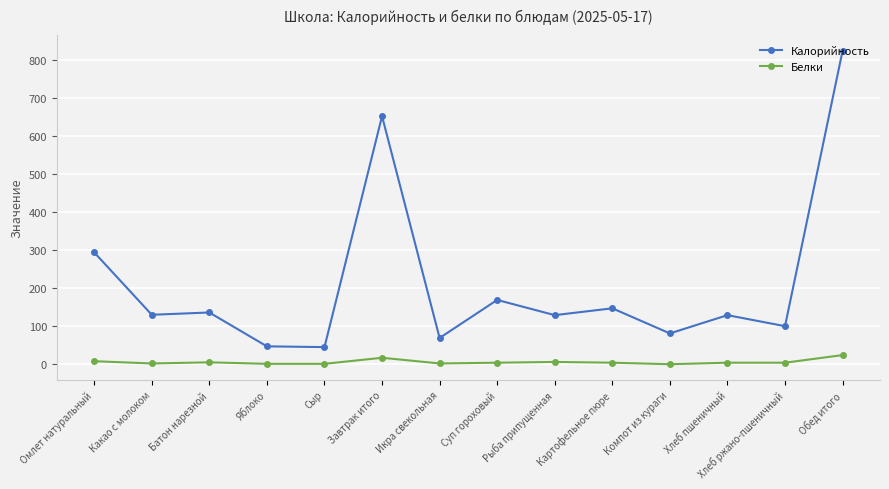

What is the highest value of the Белки series?

24